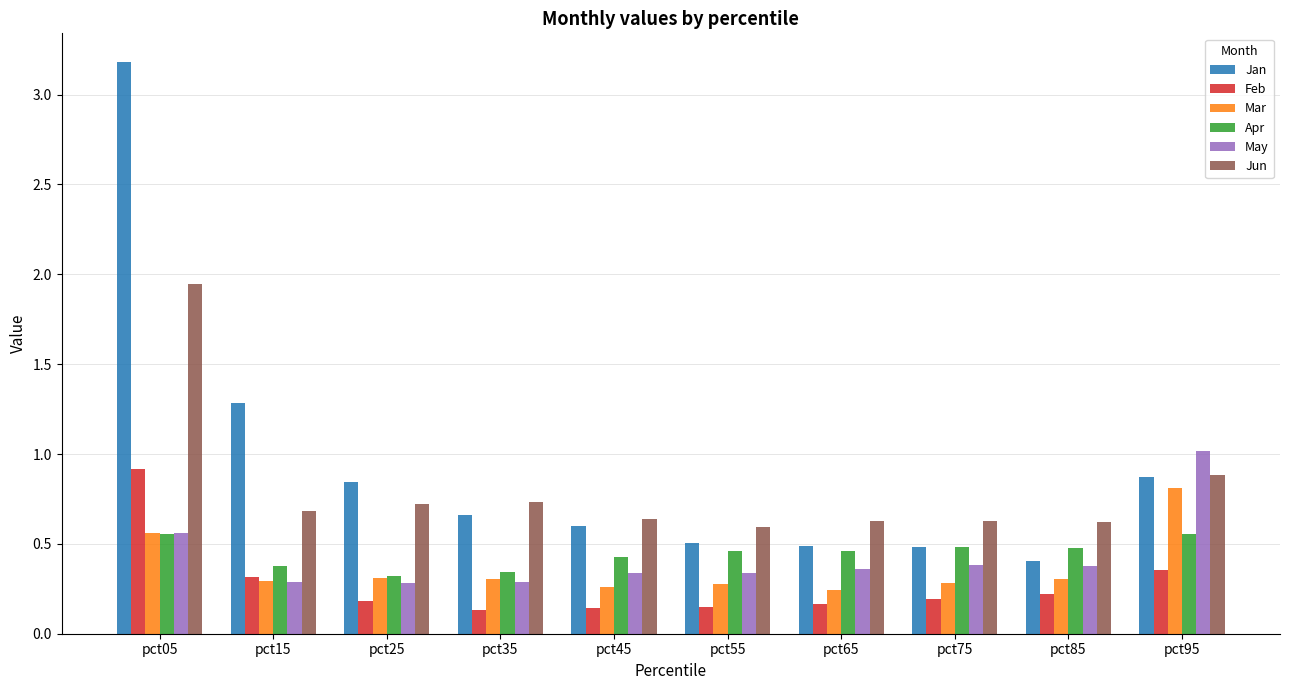

The Apr series shows 0.5 at pct75. True or false?

True